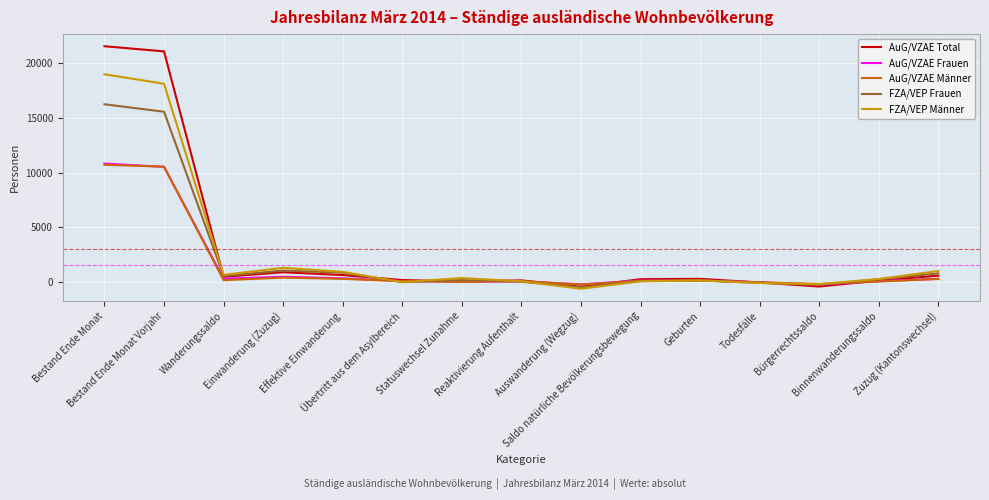

What is the highest value of the FZA/VEP Frauen series?

16266